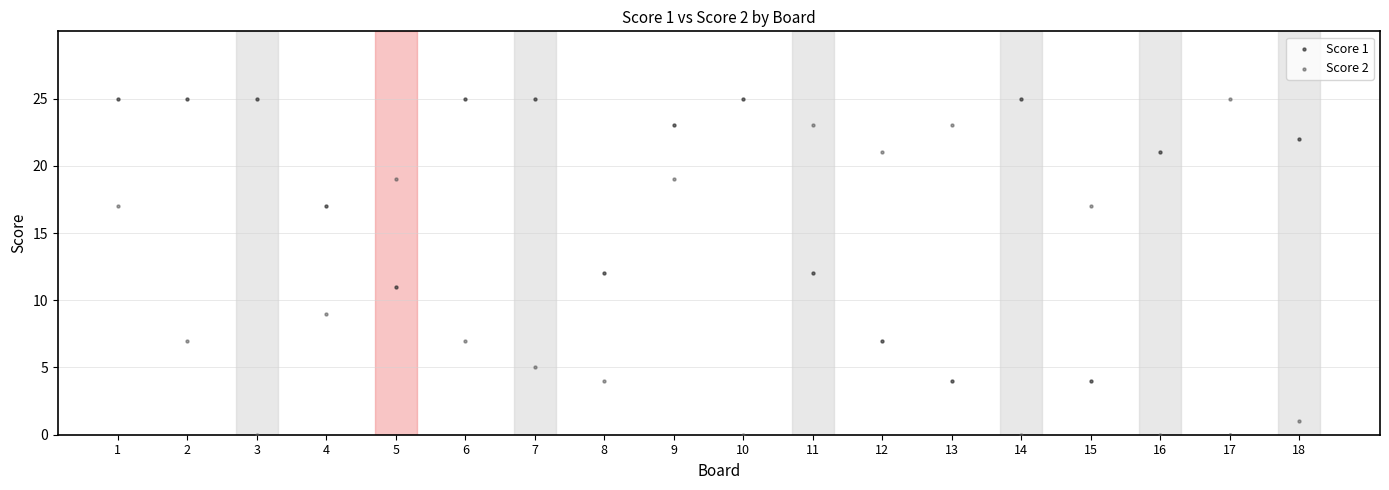

What is the X range (max minus min) for the scatter plot?

17